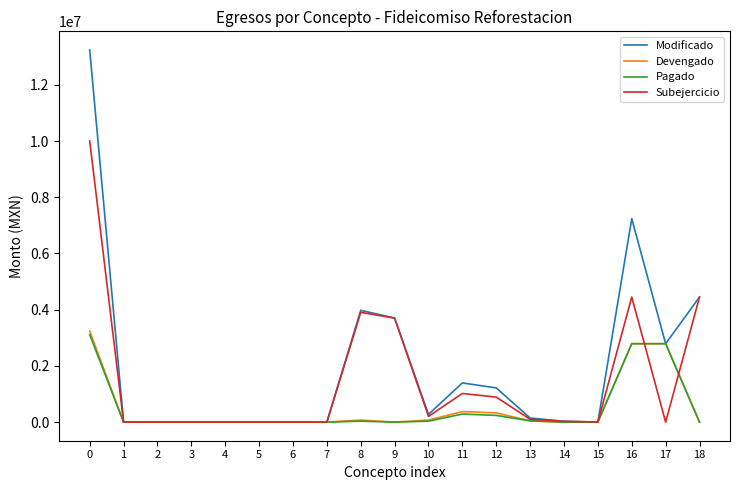

The value of Devengado at 17 is 2789869.1. True or false?

True